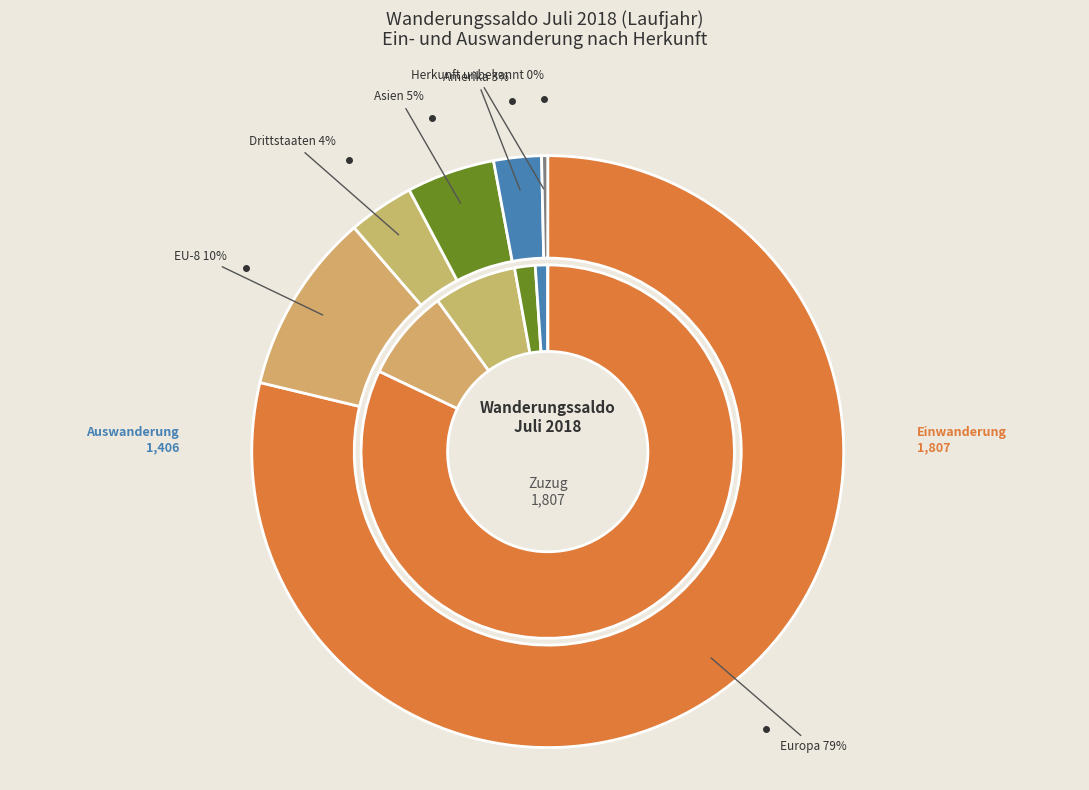

Which slice is the largest?

Europa